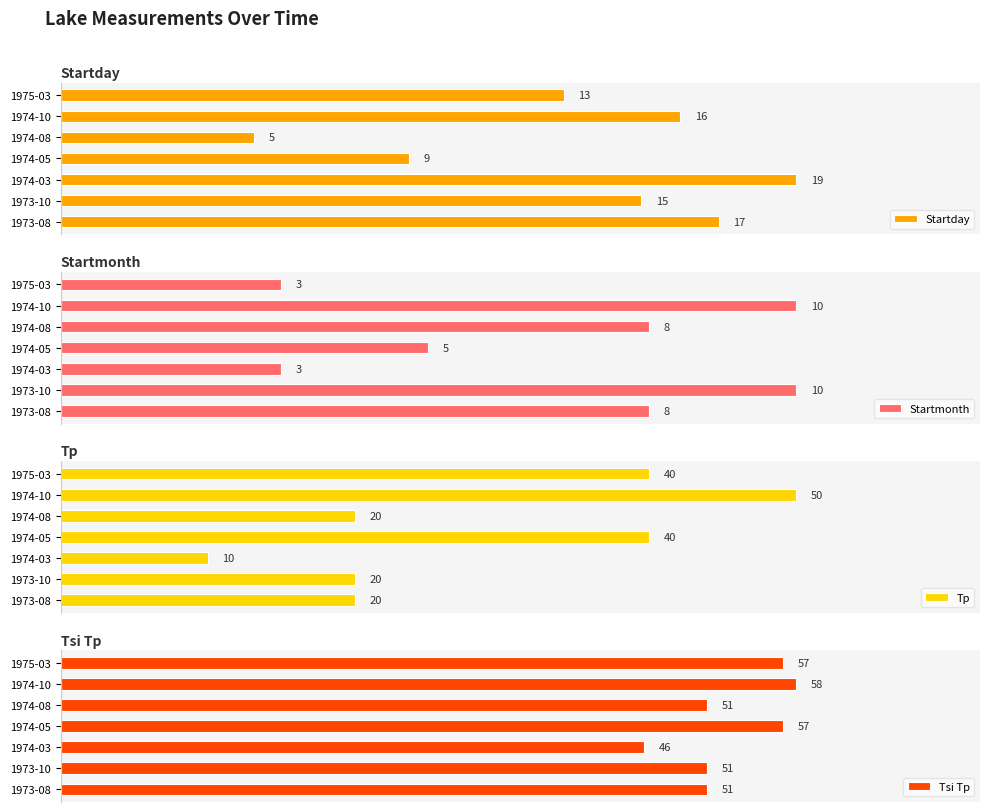

What is the value of the Tsi Tp bar at the 7th from the left?

57